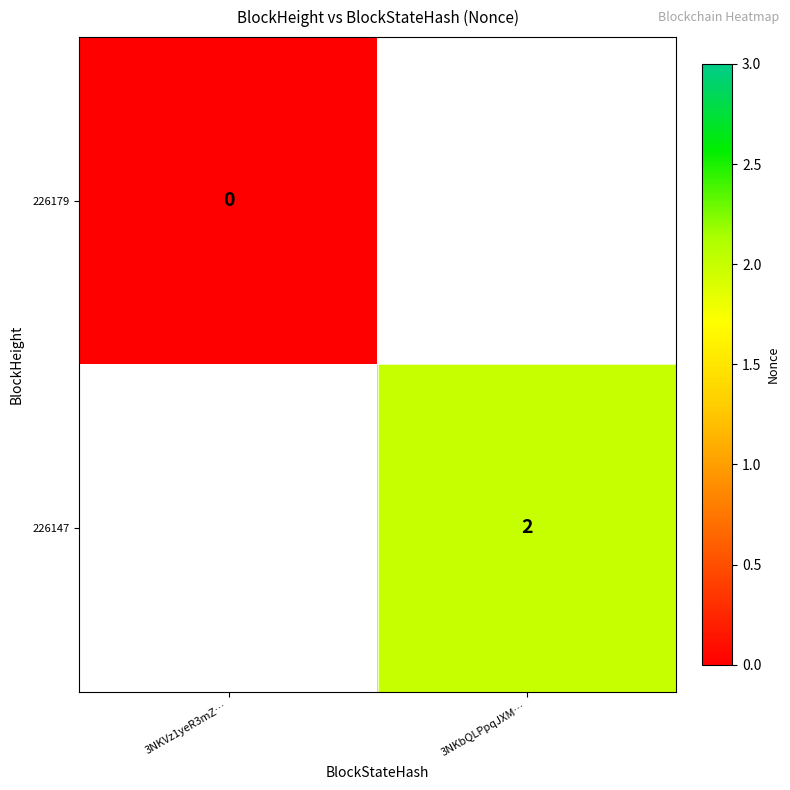

What is the maximum value shown in the chart?

2.0